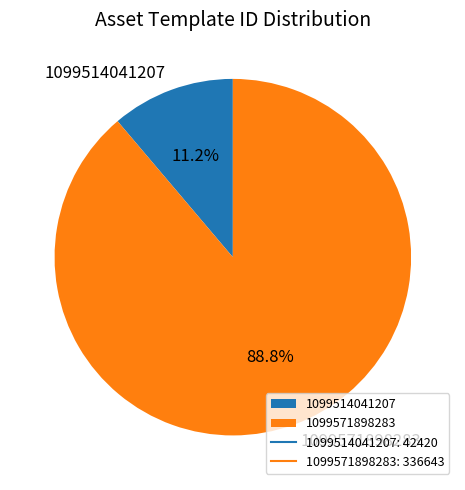

Which category accounts for the majority?

1099571898283